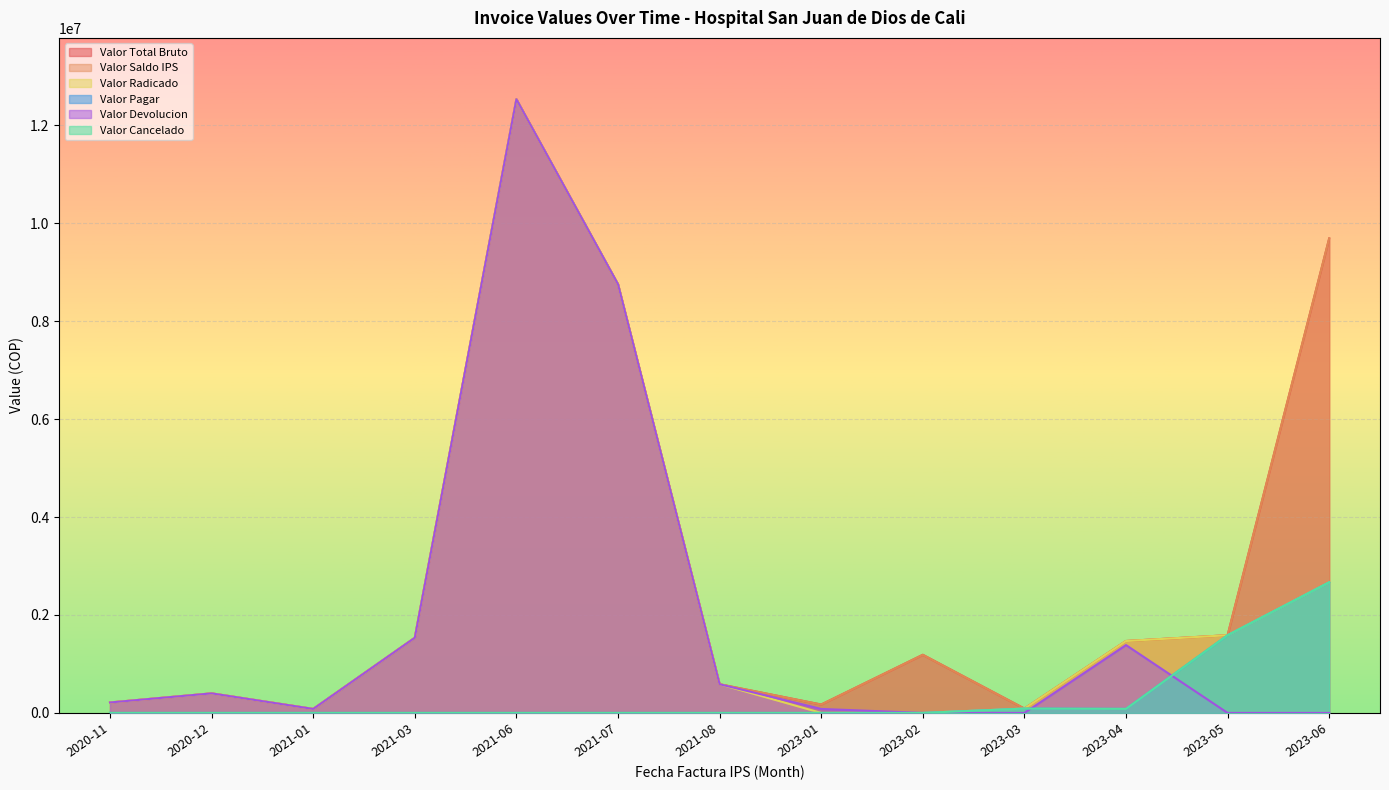

What is the label of the 1st point from the left?

2020-11